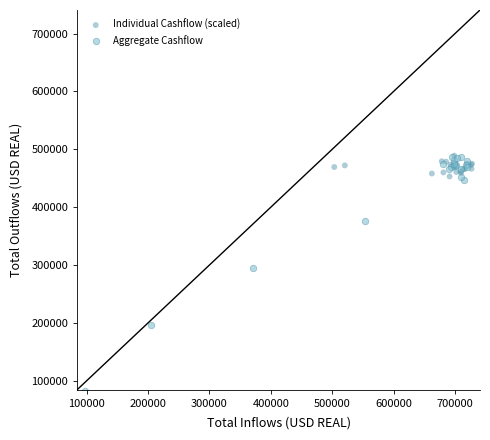

Which series has the widest spread of Y values?

Aggregate Cashflow